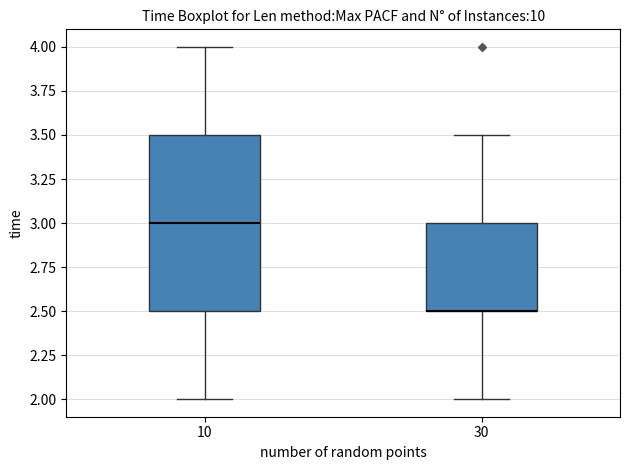

Reading left to right, transcribe this box plot: for each box, give where its median line is, the range the box spans, and where its two whiskers end, as read against the y-axis. The values are not printed on the chart, so give them approximately, as read against the axis.

10: median 3.0, box 2.5 to 3.5, whiskers 2.0 to 4.0
30: median 2.5 (drawn on the box's lower edge), box 2.5 to 3.0, whiskers 2.0 to 3.5